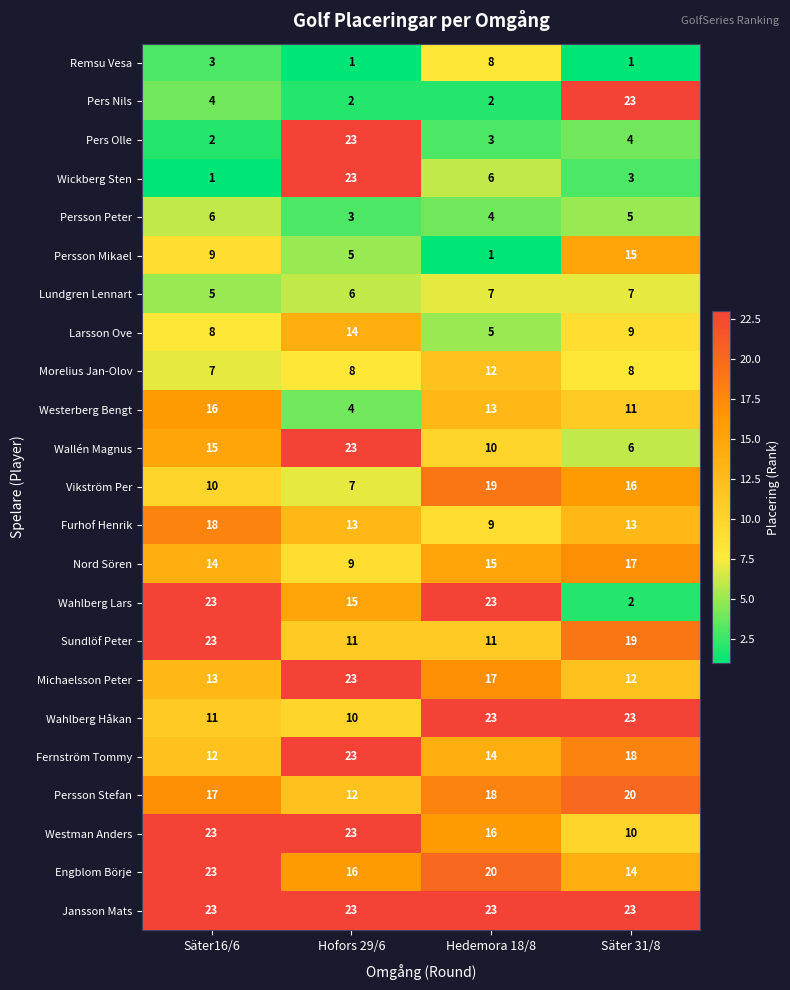

Between Säter16/6 and Säter 31/8, which series saw the biggest shift?

Wahlberg Lars